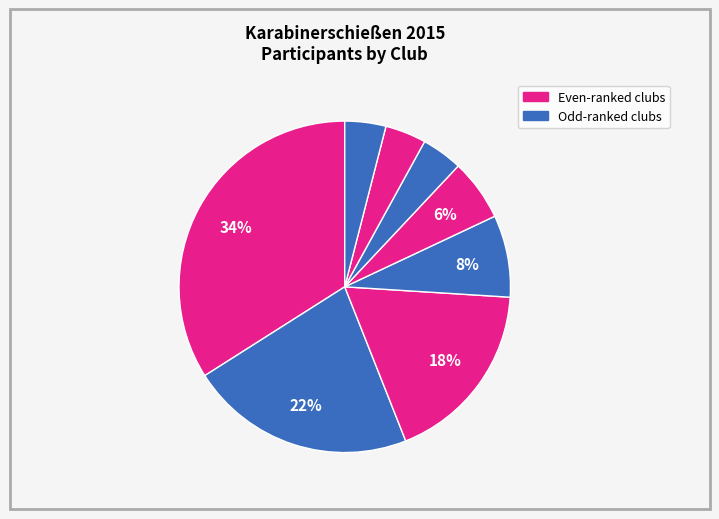

Is there any slice that represents more than half of the pie?

No